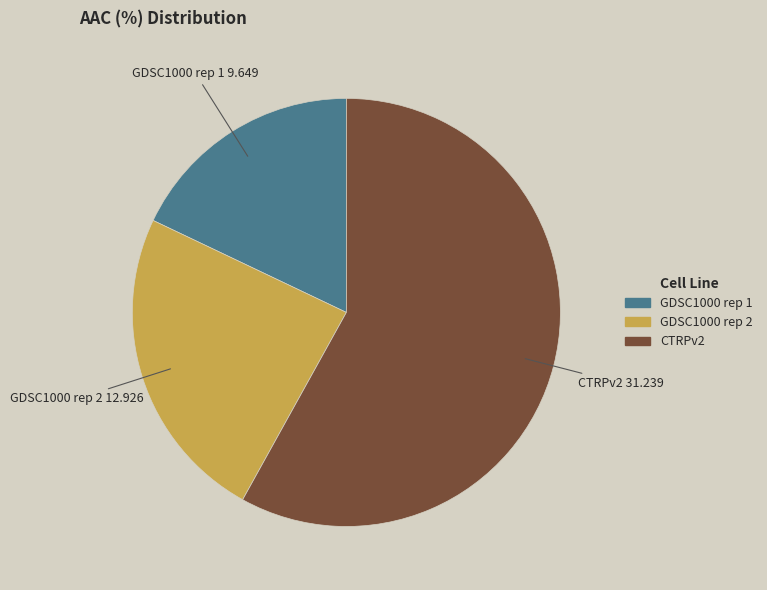

Does any single category account for the majority?

Yes